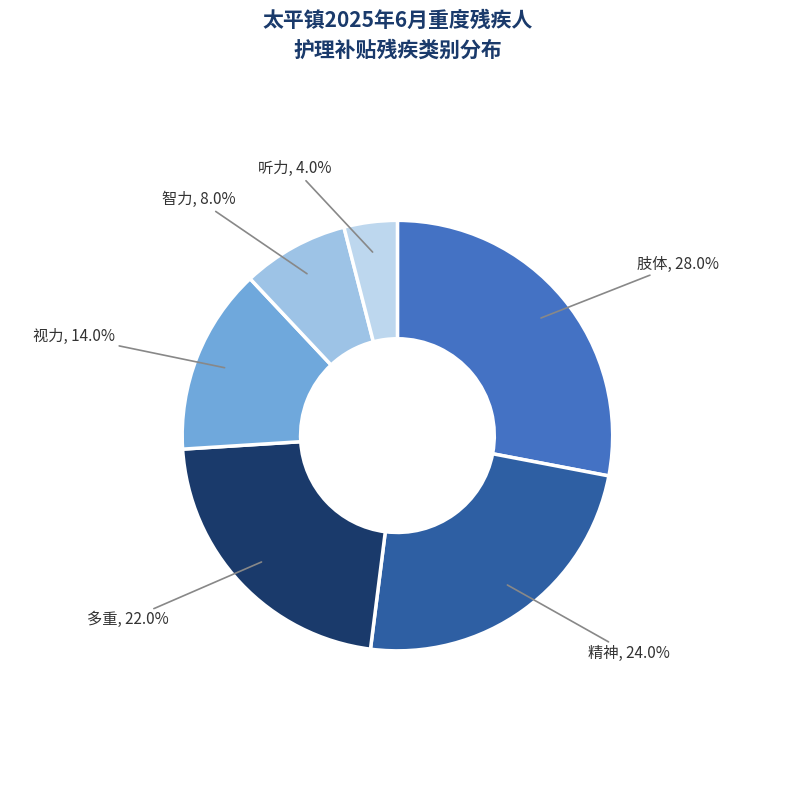

Rank the categories by value from highest to lowest.

肢体, 精神, 多重, 视力, 智力, 听力